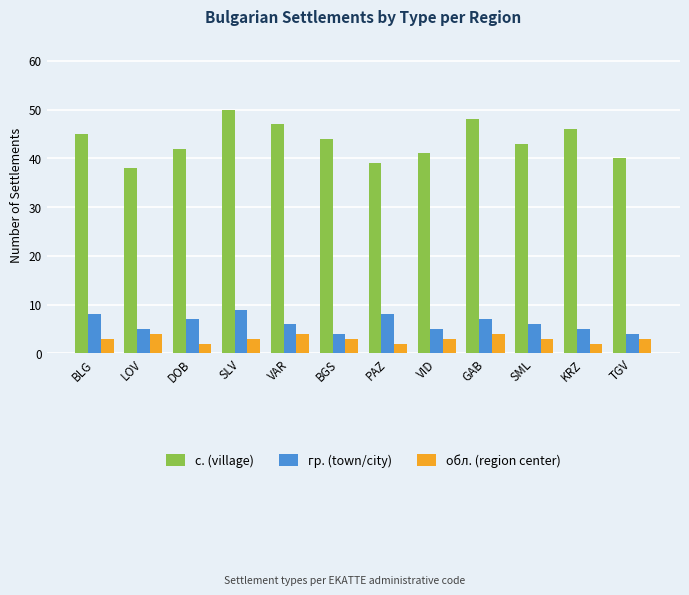

What is the difference between the maximum and minimum values in the обл. (region center) series?

2